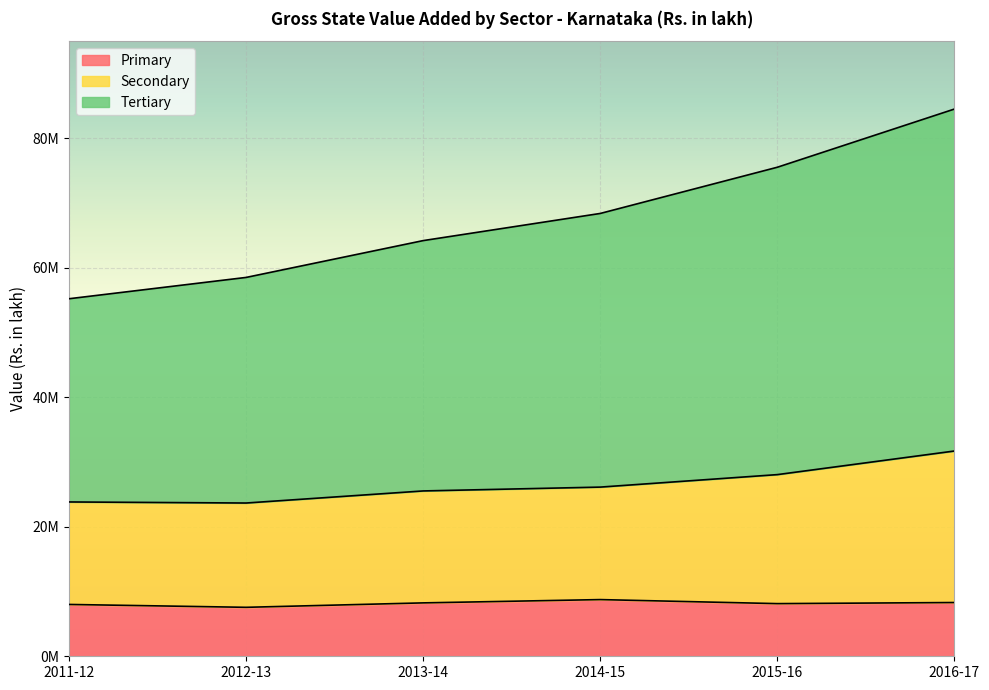

How many interior local peaks does the Primary series have?

1